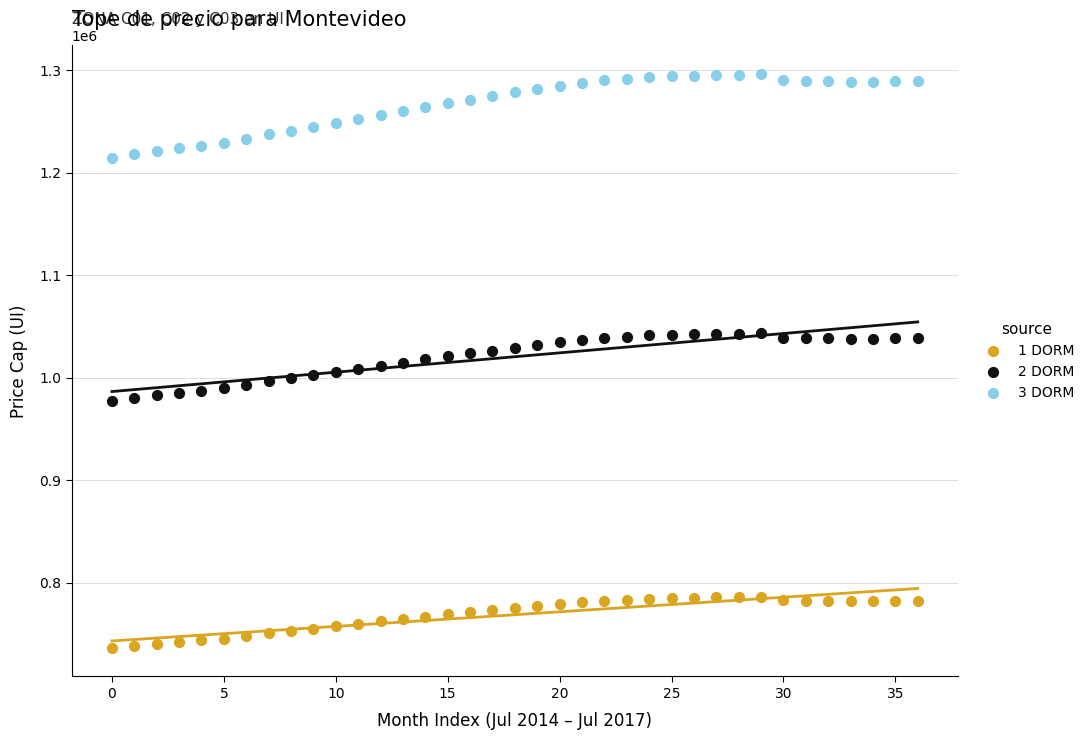

Which series contains the highest Y value?

3 DORM